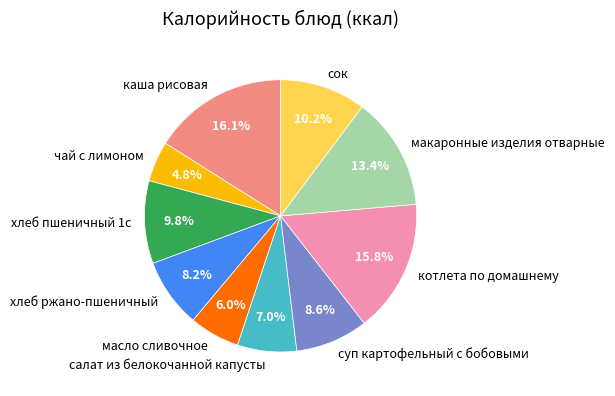

How many segments does this pie chart have?

10